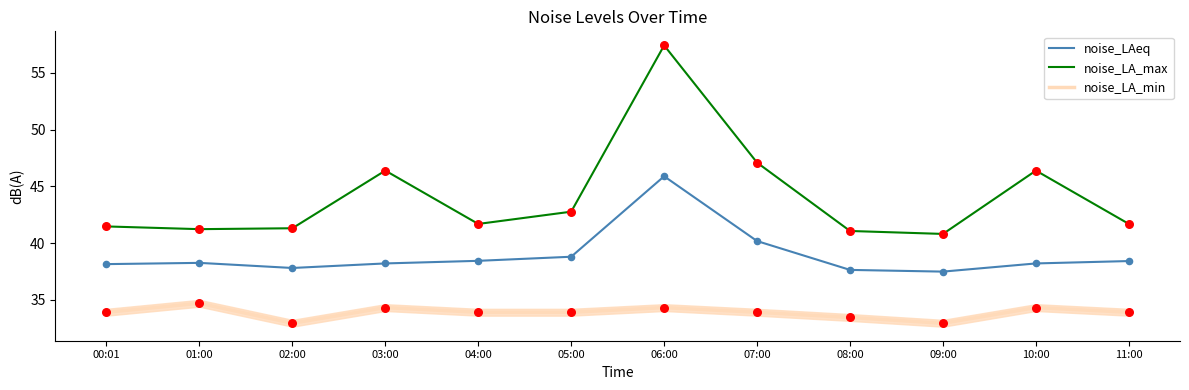

Between 06:00 and 10:00, which series saw the biggest shift?

noise_LA_max